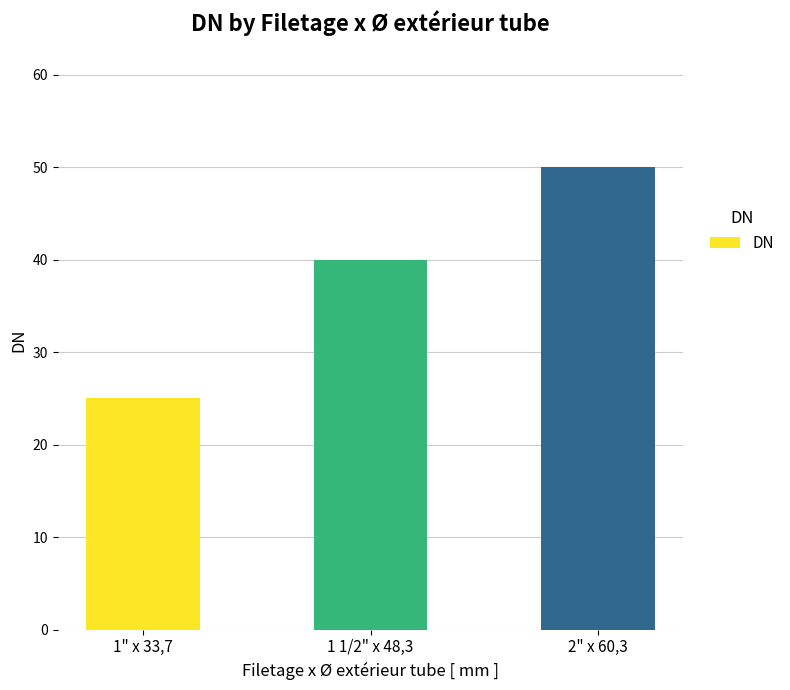

Does the chart contain stacked bars?

No